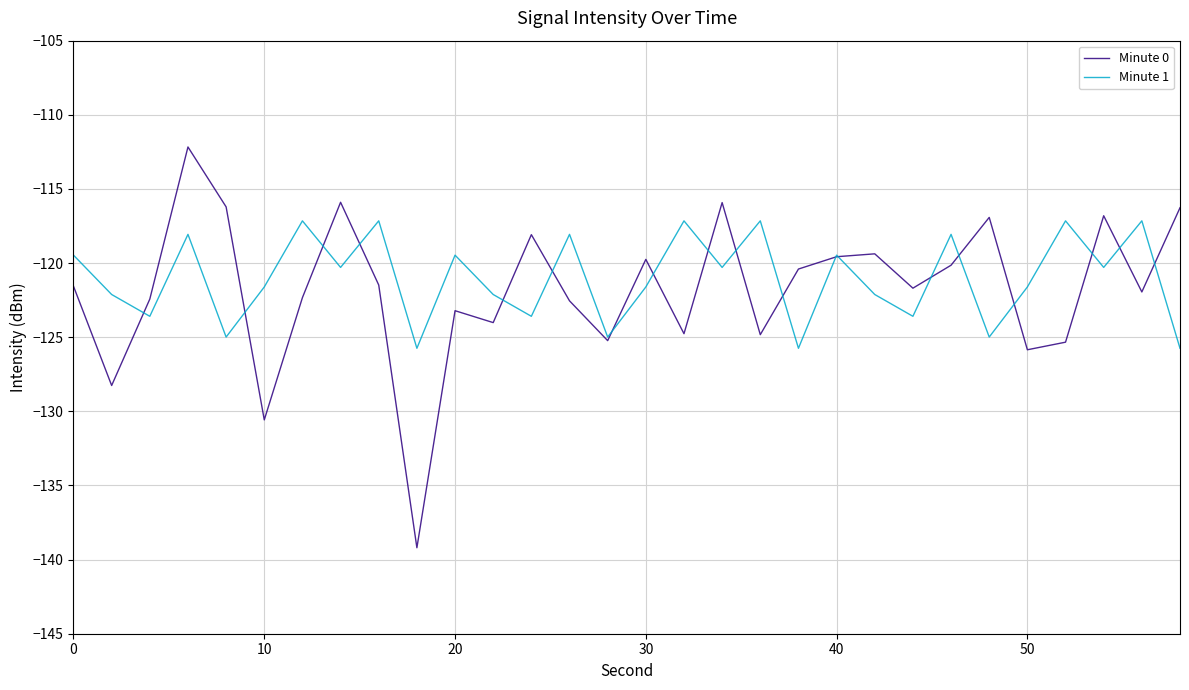

How many distinct data groups are displayed?

2